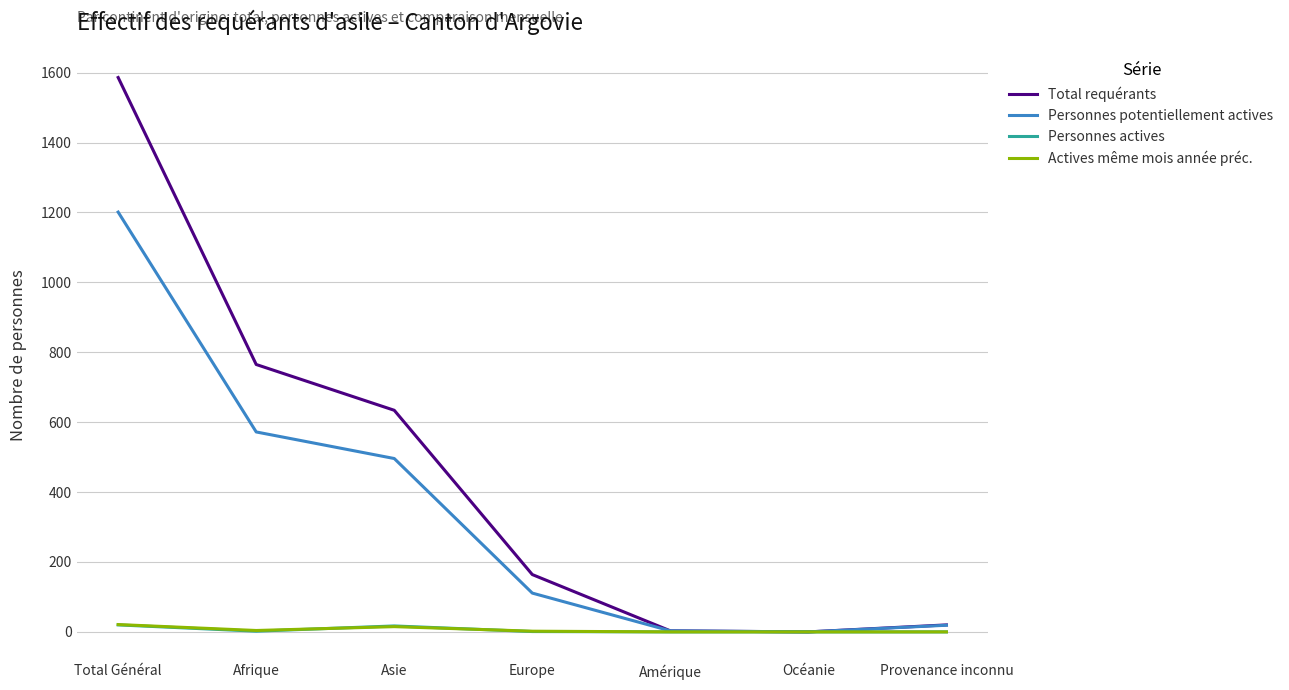

The value of Total requérants at Total Général is 820. True or false?

False